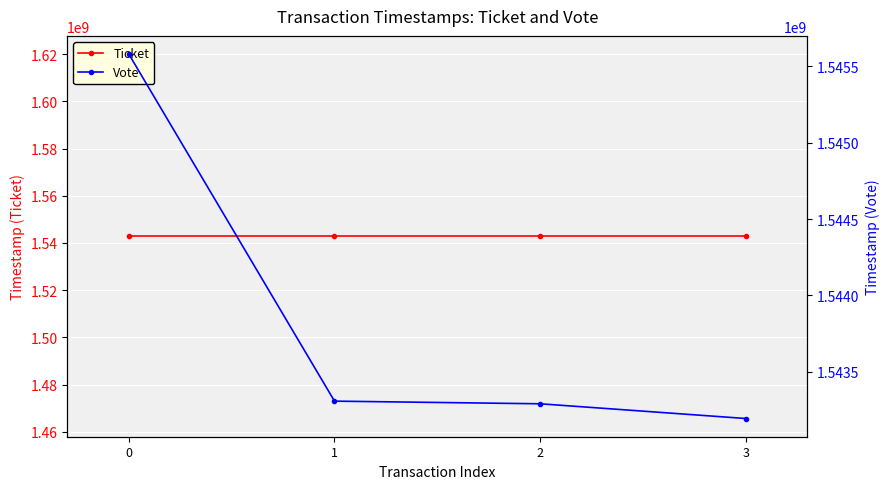

Which series has the widest spread of values?

Vote